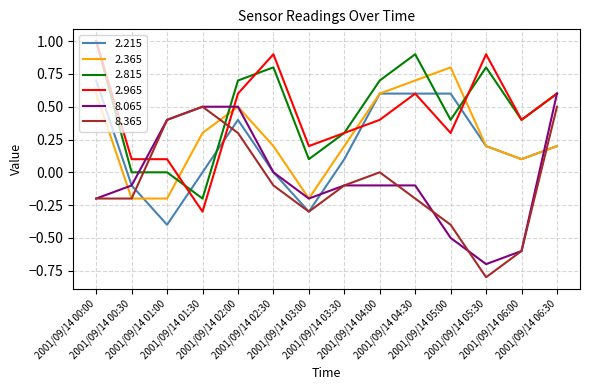

True or false: 2.815 and 2.215 intersect in this chart.

True